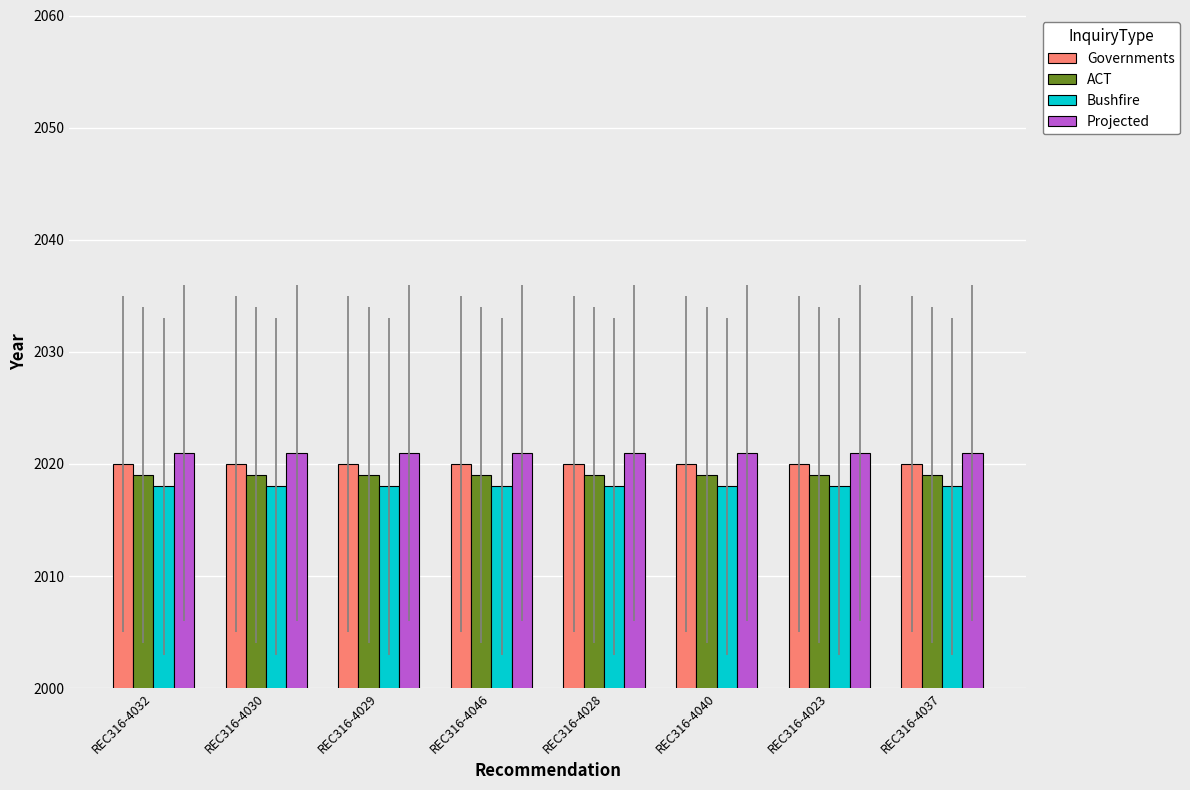

What is the total value across all series at REC316-4029?

8078